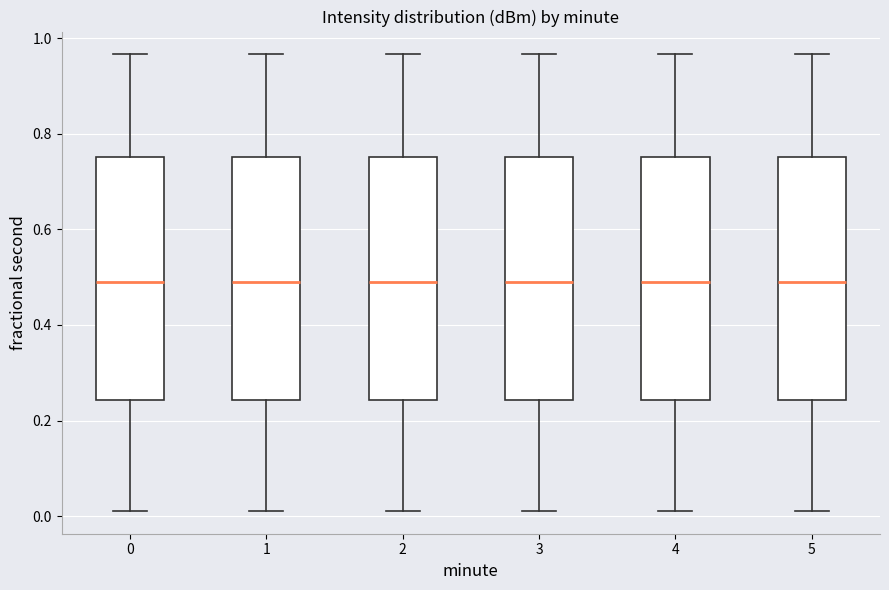

Reading left to right, transcribe this box plot: for each box, give where its median line is, the range the box spans, and where its two whiskers end, as read against the y-axis. The values are not printed on the chart, so give them approximately, as read against the axis.

0: median 0.48, box 0.24 to 0.76, whiskers 0.02 to 0.96
1: median 0.48, box 0.24 to 0.76, whiskers 0.02 to 0.96
2: median 0.48, box 0.24 to 0.76, whiskers 0.02 to 0.96
3: median 0.48, box 0.24 to 0.76, whiskers 0.02 to 0.96
4: median 0.48, box 0.24 to 0.76, whiskers 0.02 to 0.96
5: median 0.48, box 0.24 to 0.76, whiskers 0.02 to 0.96